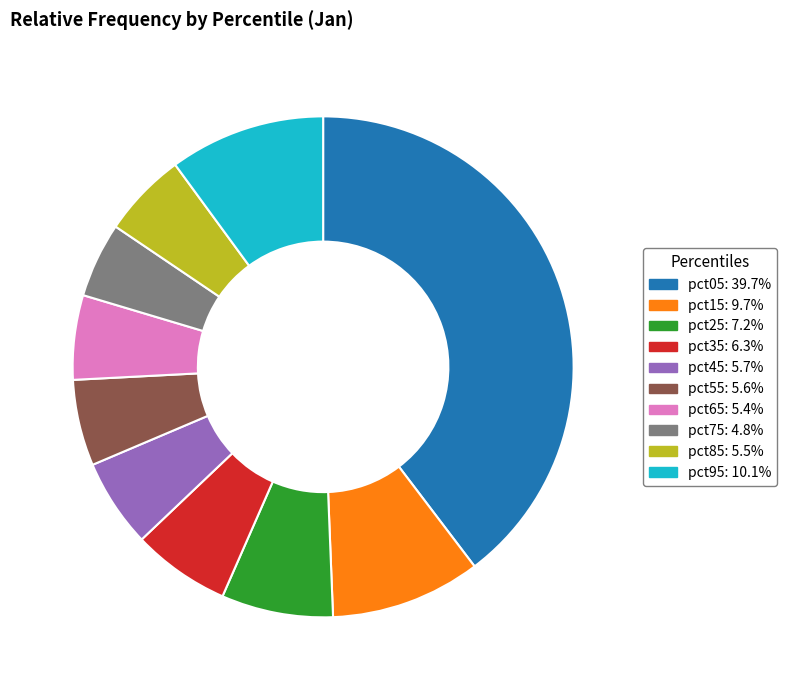

How many segments does this pie chart have?

10